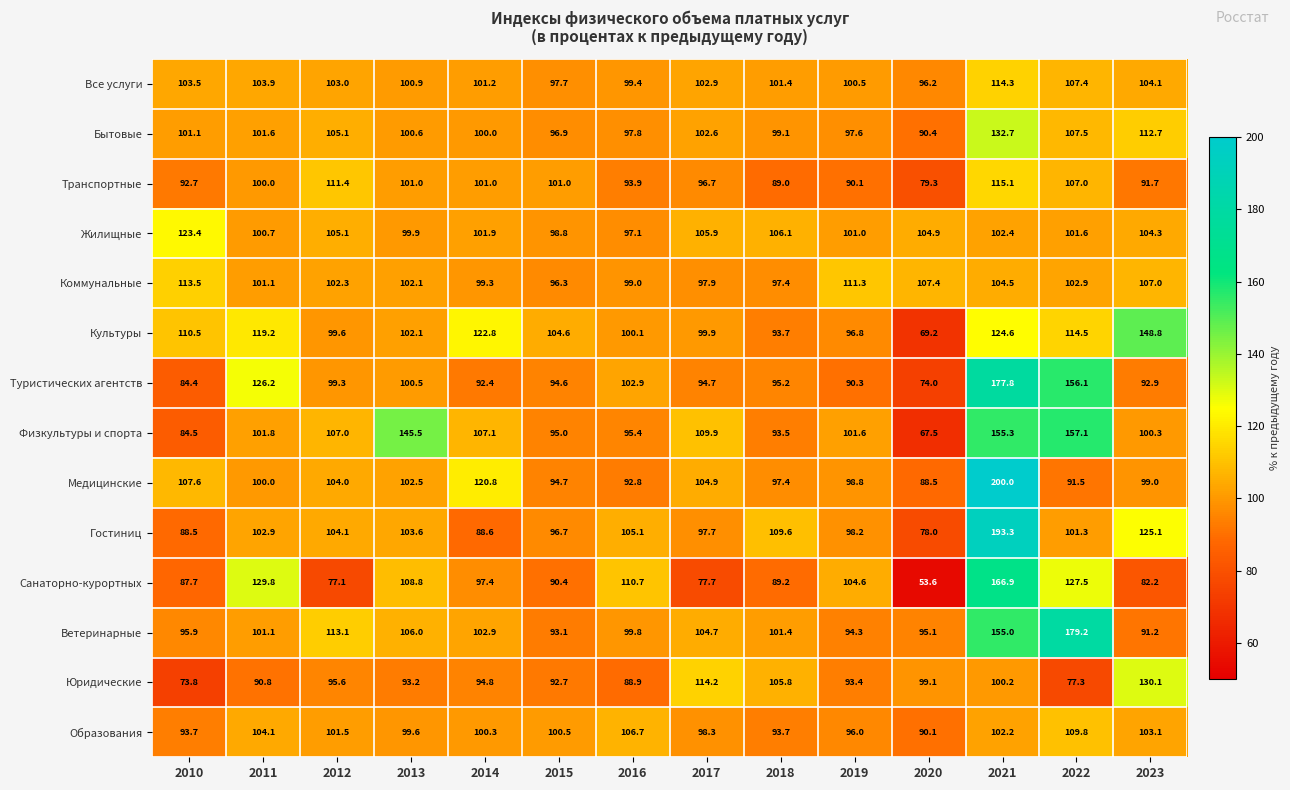

What is the highest value of the Ветеринарные series?

179.2